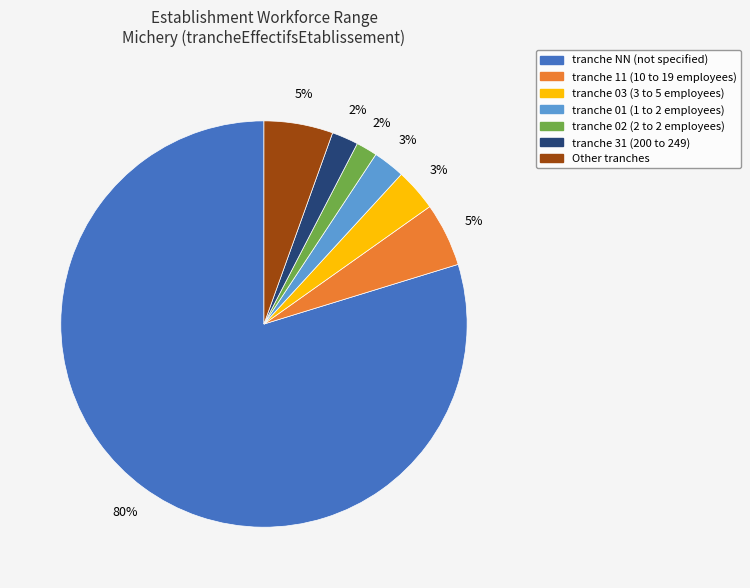

How many segments does this pie chart have?

7